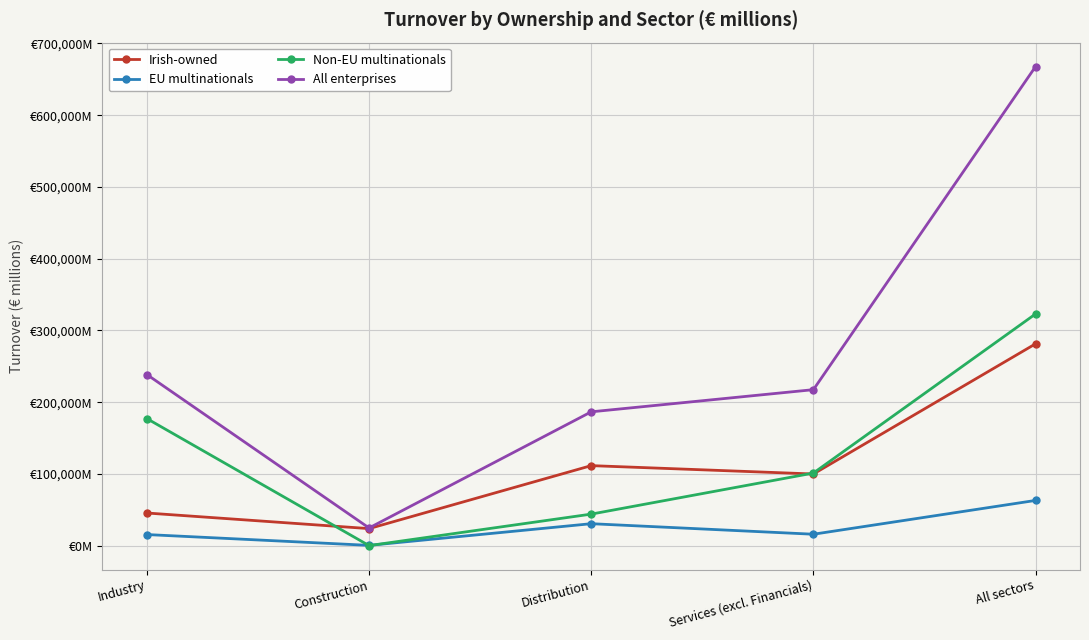

Is the value of All enterprises at Construction greater than the value of Irish-owned at Industry?

No